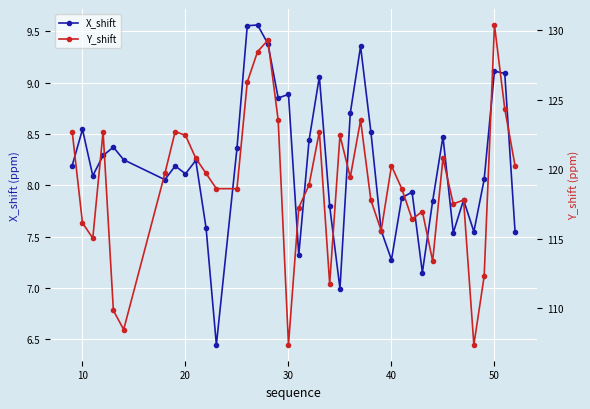

Count the number of data series in this chart.

2